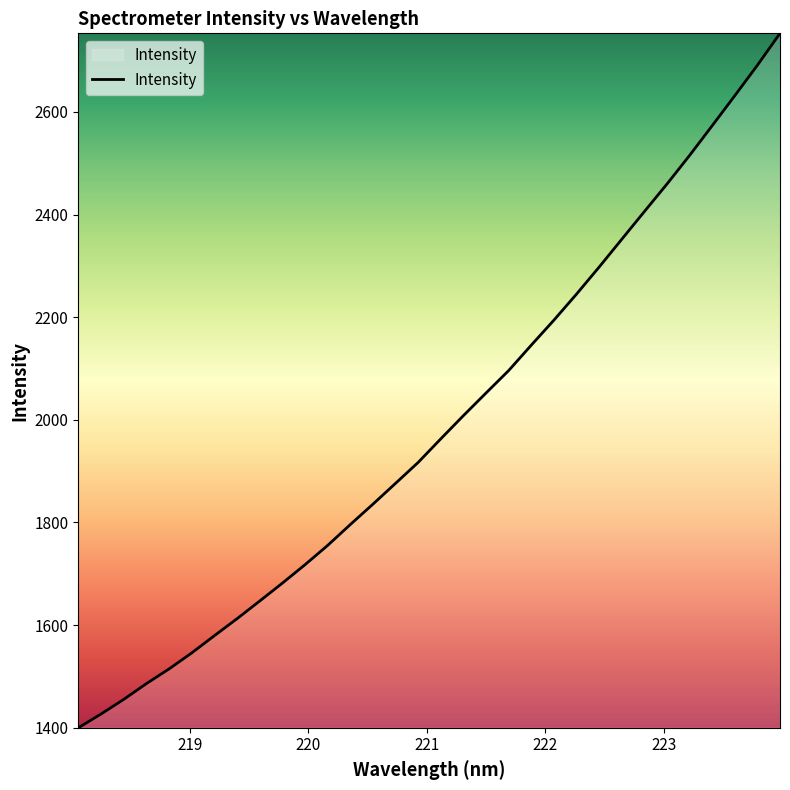

What is the greatest value displayed?

2753.0